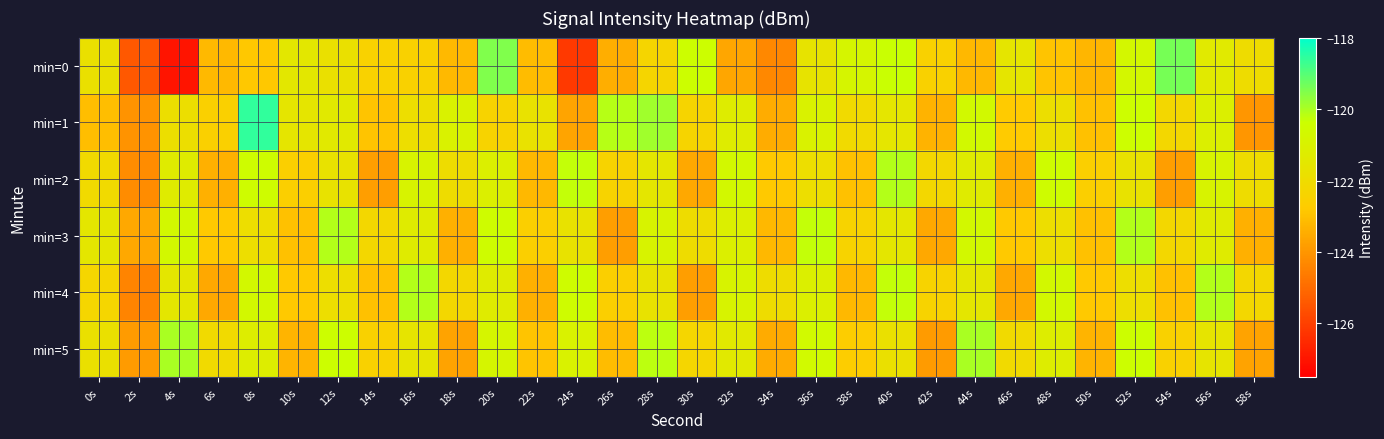

Reading left to right, what are all the values shown in this chart?

min=0: 0s=-121.8	2s=-125.4	4s=-127.0	6s=-123.2	8s=-122.8	10s=-121.5	12s=-121.8	14s=-122.5	16s=-122.5	18s=-123.2	20s=-119.5	22s=-123.1	24s=-126.1	26s=-123.4	28s=-122.3	30s=-120.4	32s=-123.6	34s=-124.3	36s=-121.7	38s=-120.8	40s=-120.3	42s=-122.5	44s=-123.2	46s=-121.6	48s=-122.9	50s=-123.2	52s=-120.7	54s=-119.4	56s=-121.3	58s=-122.0
min=1: 0s=-123.1	2s=-124.1	4s=-121.9	6s=-122.5	8s=-118.6	10s=-121.6	12s=-121.4	14s=-122.9	16s=-121.9	18s=-121.0	20s=-122.4	22s=-121.7	24s=-123.7	26s=-120.1	28s=-119.9	30s=-122.3	32s=-121.2	34s=-123.5	36s=-121.0	38s=-122.1	40s=-121.6	42s=-123.3	44s=-120.7	46s=-122.8	48s=-121.9	50s=-123.0	52s=-120.4	54s=-122.2	56s=-121.1	58s=-124.0
min=2: 0s=-122.1	2s=-124.2	4s=-121.3	6s=-123.4	8s=-120.5	10s=-122.6	12s=-121.7	14s=-123.8	16s=-120.9	18s=-122.0	20s=-121.1	22s=-123.2	24s=-120.3	26s=-122.4	28s=-121.5	30s=-123.6	32s=-120.7	34s=-122.8	36s=-121.9	38s=-123.0	40s=-120.1	42s=-122.2	44s=-121.3	46s=-123.4	48s=-120.5	50s=-122.6	52s=-121.7	54s=-123.8	56s=-120.9	58s=-122.0
min=3: 0s=-121.5	2s=-123.6	4s=-120.7	6s=-122.8	8s=-121.9	10s=-123.0	12s=-120.1	14s=-122.2	16s=-121.3	18s=-123.4	20s=-120.5	22s=-122.6	24s=-121.7	26s=-123.8	28s=-120.9	30s=-122.0	32s=-121.1	34s=-123.2	36s=-120.3	38s=-122.4	40s=-121.5	42s=-123.6	44s=-120.7	46s=-122.8	48s=-121.9	50s=-123.0	52s=-120.1	54s=-122.2	56s=-121.3	58s=-123.4
min=4: 0s=-122.3	2s=-124.4	4s=-121.5	6s=-123.6	8s=-120.7	10s=-122.8	12s=-121.9	14s=-123.0	16s=-120.1	18s=-122.2	20s=-121.3	22s=-123.4	24s=-120.5	26s=-122.6	28s=-121.7	30s=-123.8	32s=-120.9	34s=-122.0	36s=-121.1	38s=-123.2	40s=-120.3	42s=-122.4	44s=-121.5	46s=-123.6	48s=-120.7	50s=-122.8	52s=-121.9	54s=-123.0	56s=-120.1	58s=-122.2
min=5: 0s=-121.8	2s=-123.9	4s=-120.0	6s=-122.1	8s=-121.2	10s=-123.3	12s=-120.4	14s=-122.5	16s=-121.6	18s=-123.7	20s=-120.8	22s=-122.9	24s=-121.0	26s=-123.1	28s=-120.2	30s=-122.3	32s=-121.4	34s=-123.5	36s=-120.6	38s=-122.7	40s=-121.8	42s=-123.9	44s=-120.0	46s=-122.1	48s=-121.2	50s=-123.3	52s=-120.4	54s=-122.5	56s=-121.6	58s=-123.7